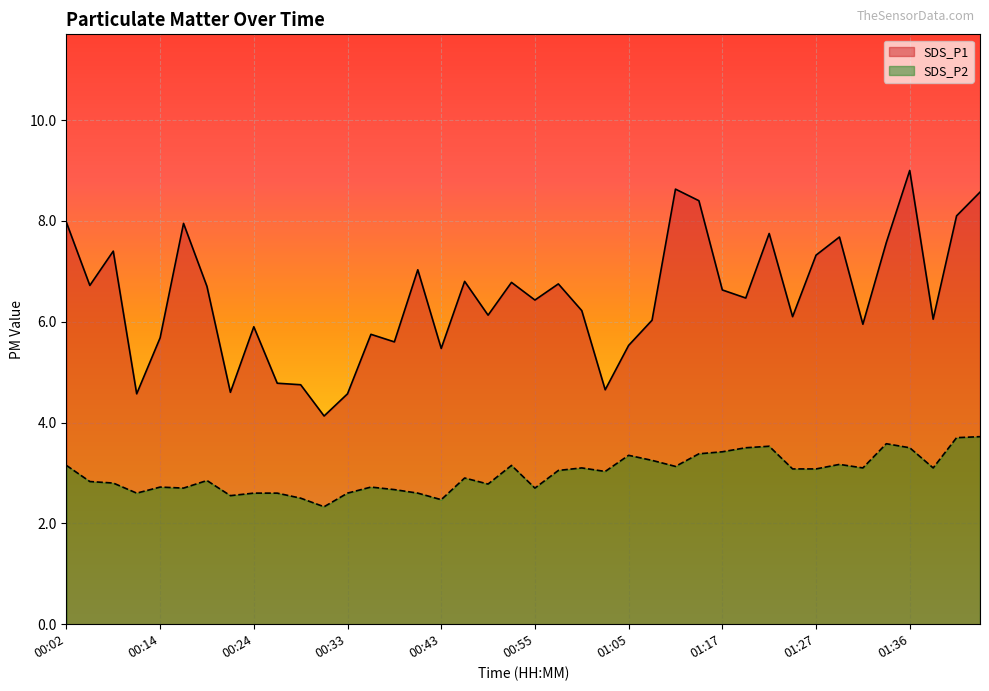

True or false: SDS_P1 has a value of 8.6 at 01:44.

True